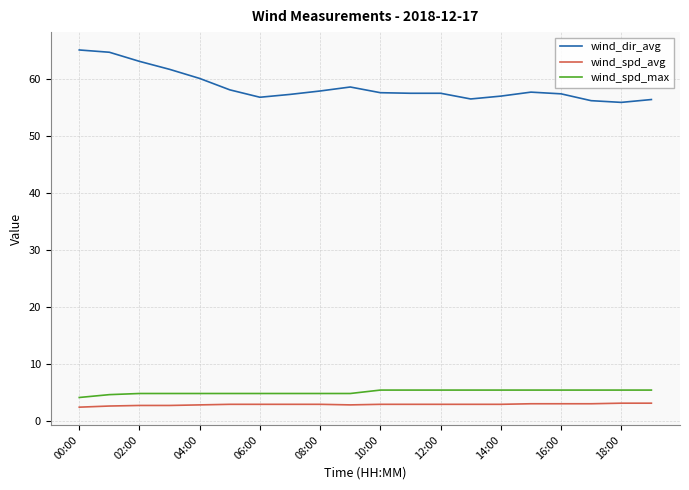

True or false: wind_spd_max and wind_dir_avg cross at least once.

False